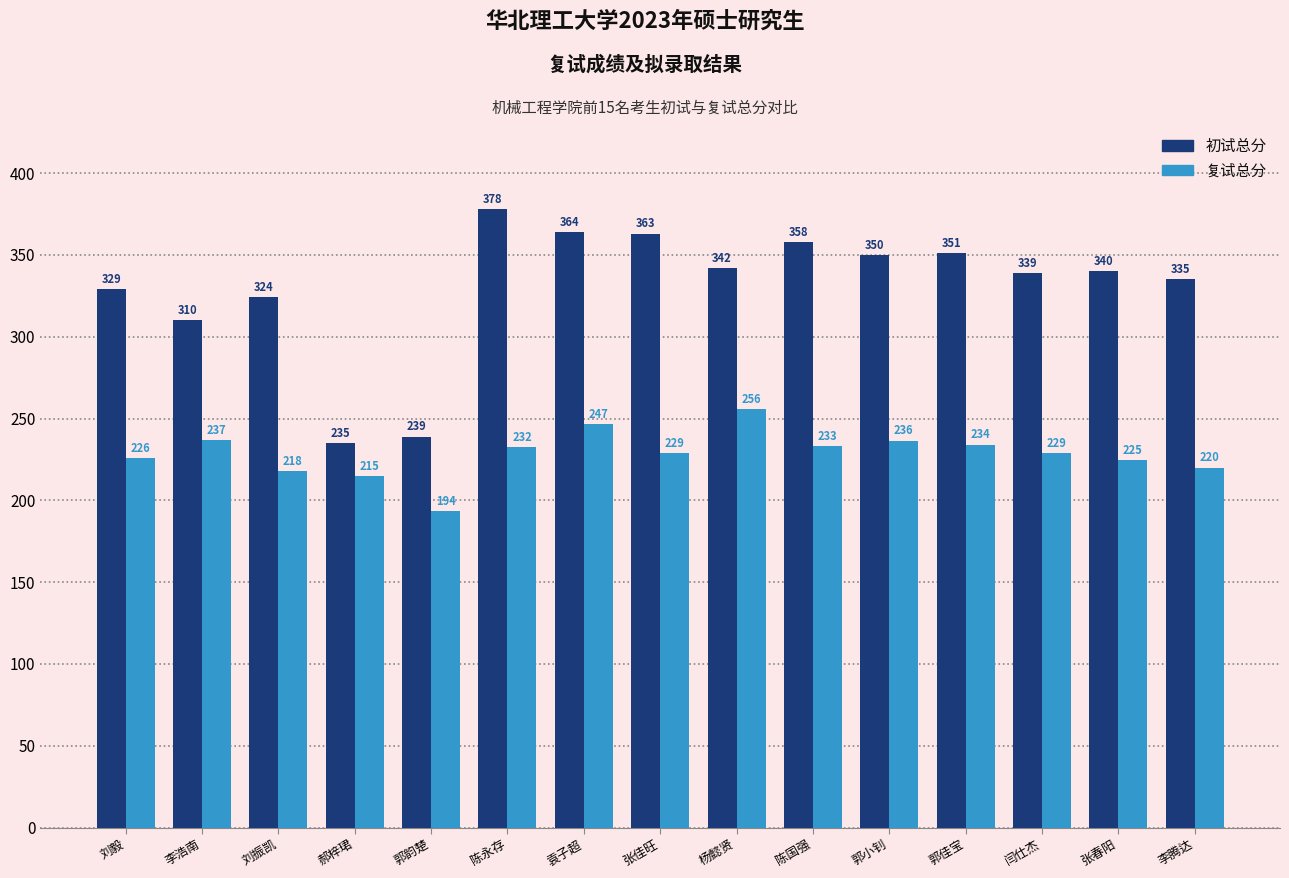

At which category does the chart reach its minimum across all series?

郭韵楚